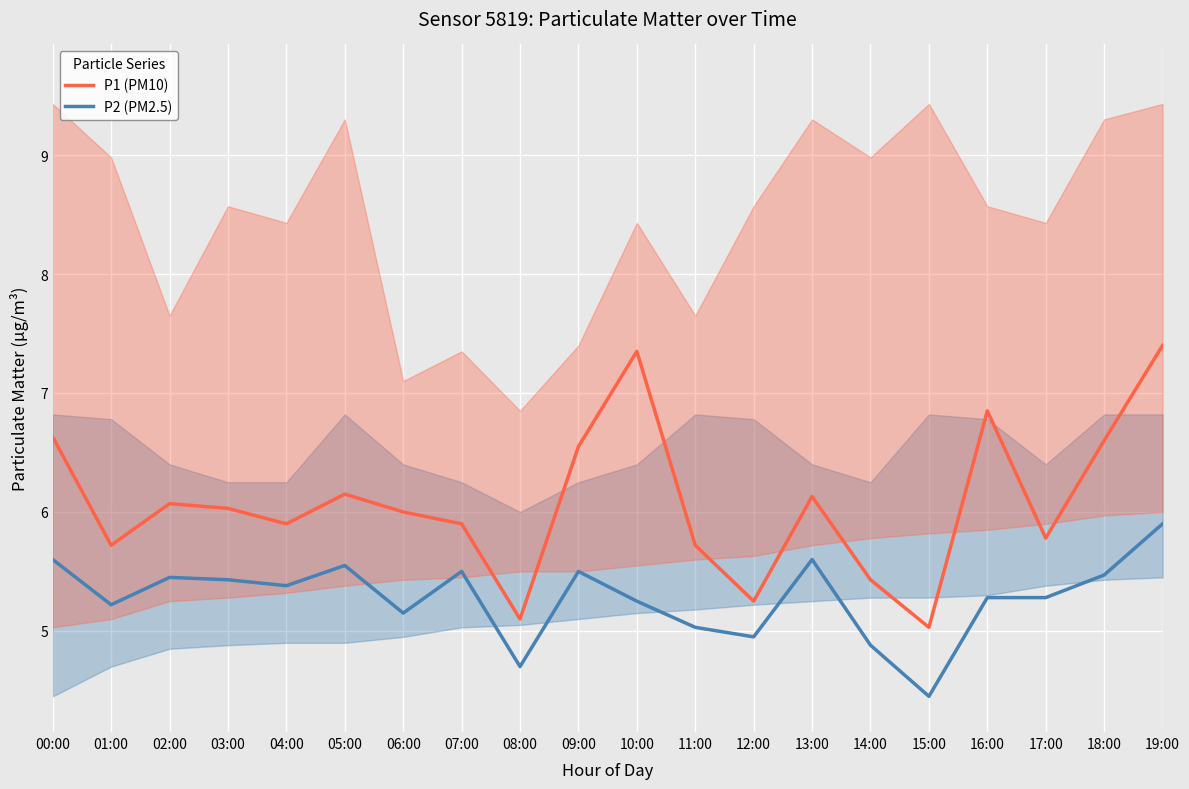

What is the average value of the P1 (PM10) series?

6.1